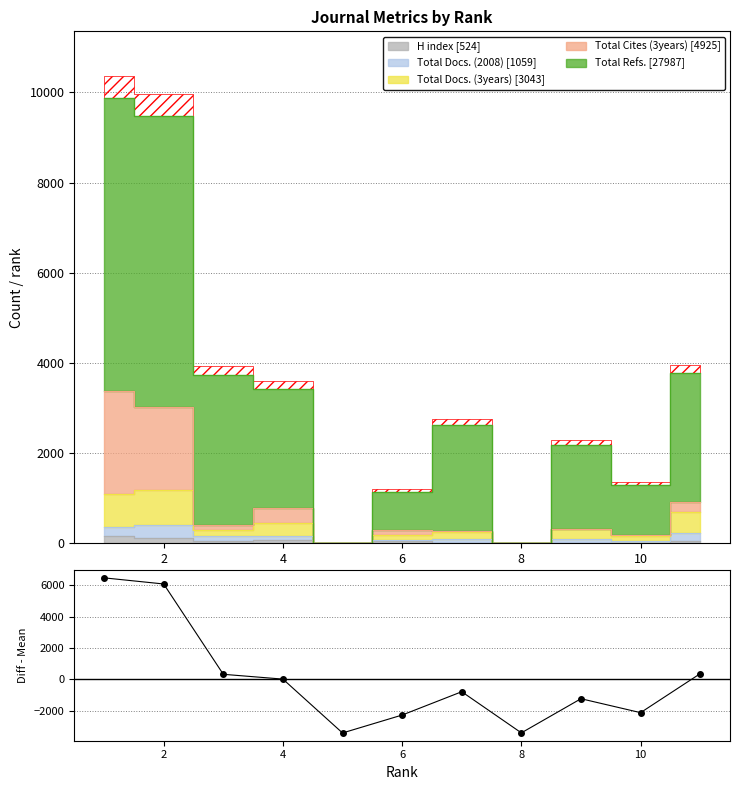

Which has a higher value, 7 or 8?

7